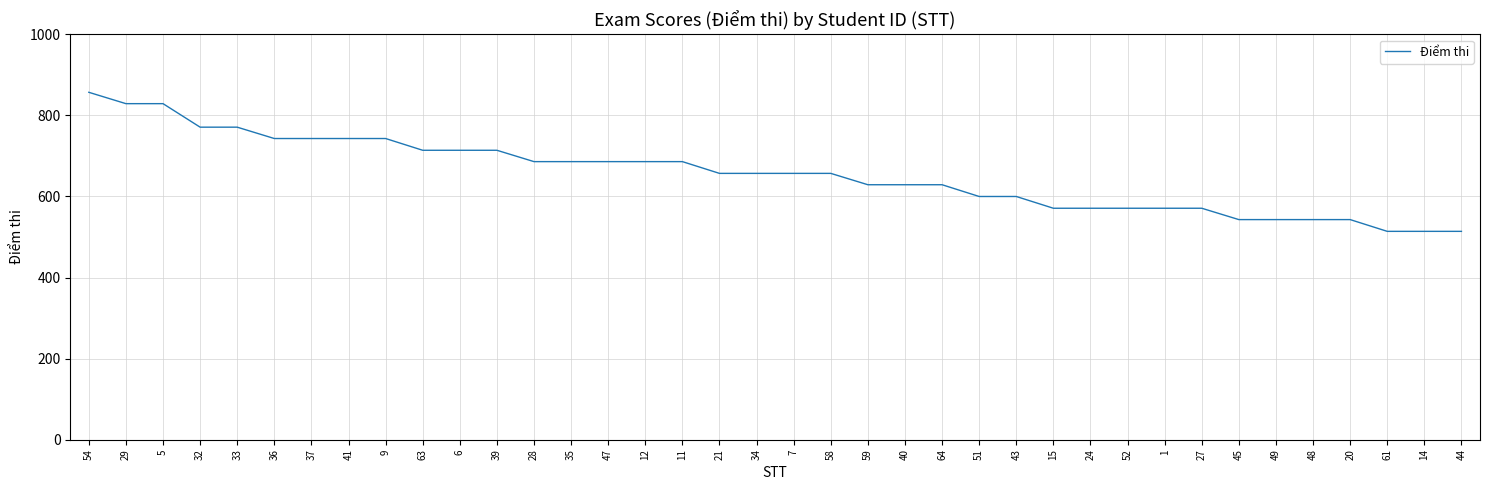

What is the change in value from 6 to 12?

-28